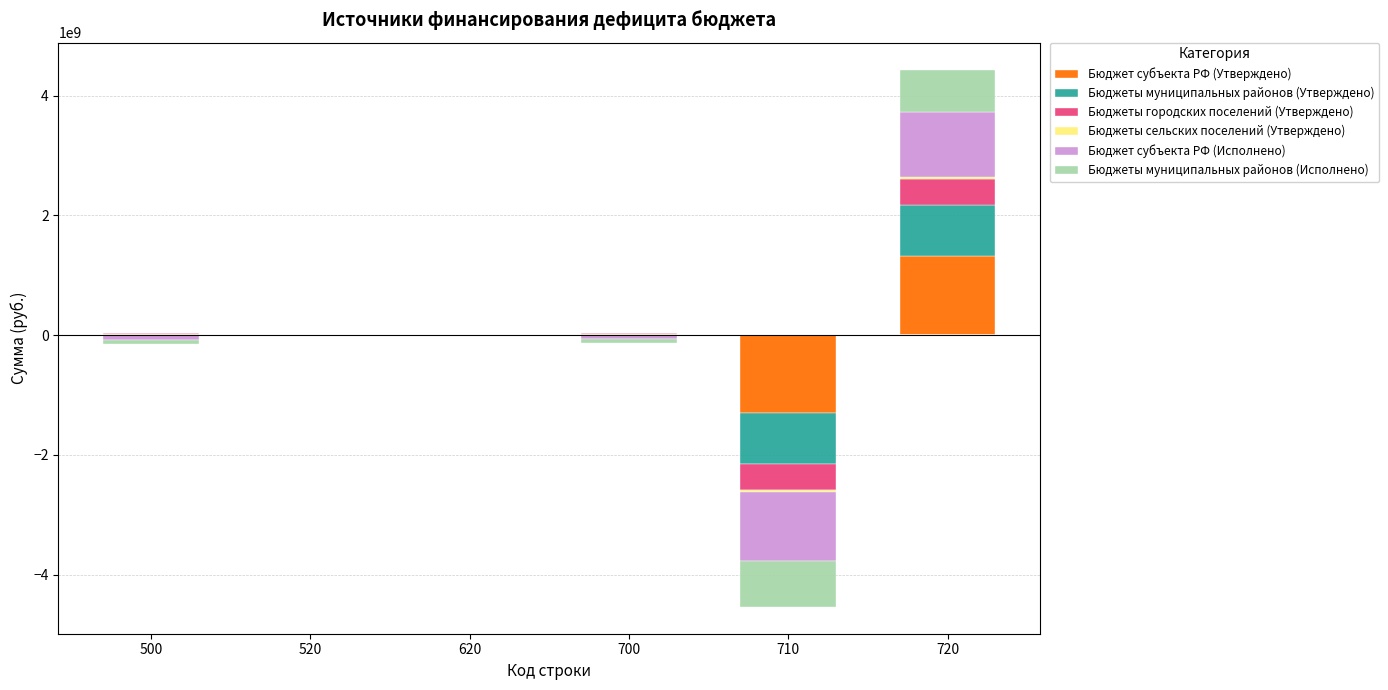

At 700, list the series in order from smallest to largest.

Бюджет субъекта РФ (Исполнено), Бюджеты муниципальных районов (Исполнено), Бюджеты сельских поселений (Утверждено), Бюджеты муниципальных районов (Утверждено), Бюджеты городских поселений (Утверждено), Бюджет субъекта РФ (Утверждено)